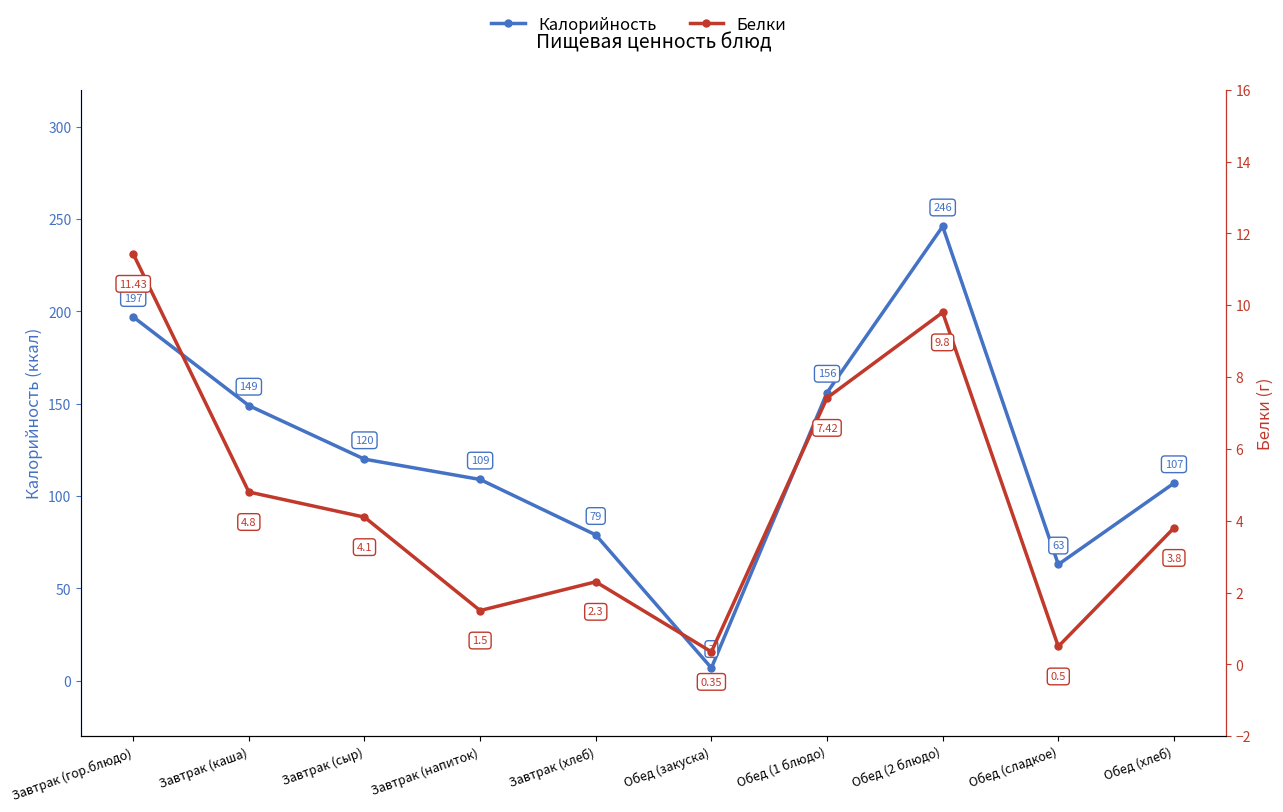

How many data points in Калорийность are above 120?

4